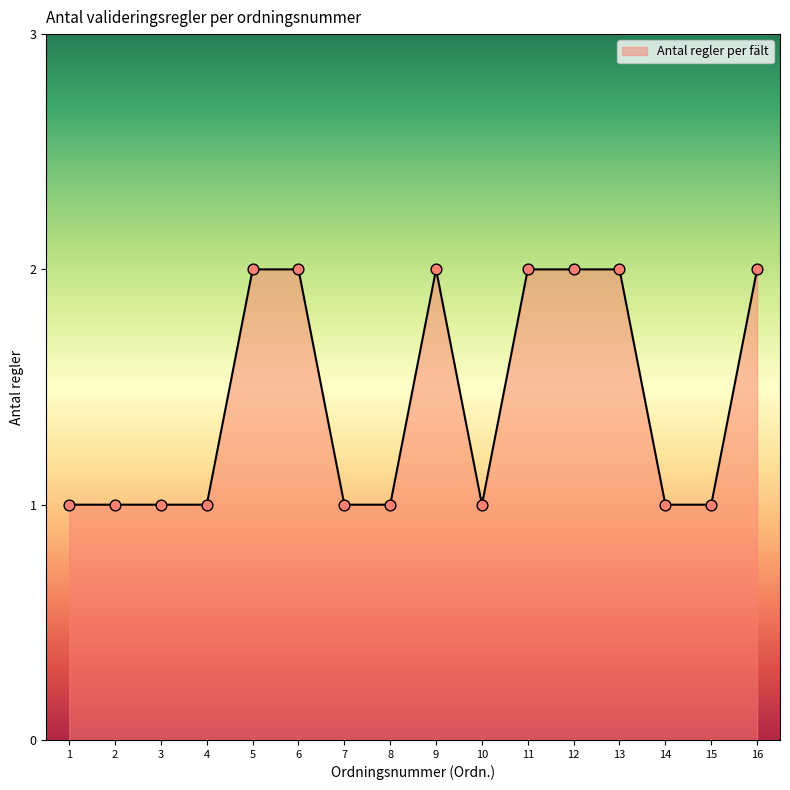

Which has a higher value, 13 or 15?

13